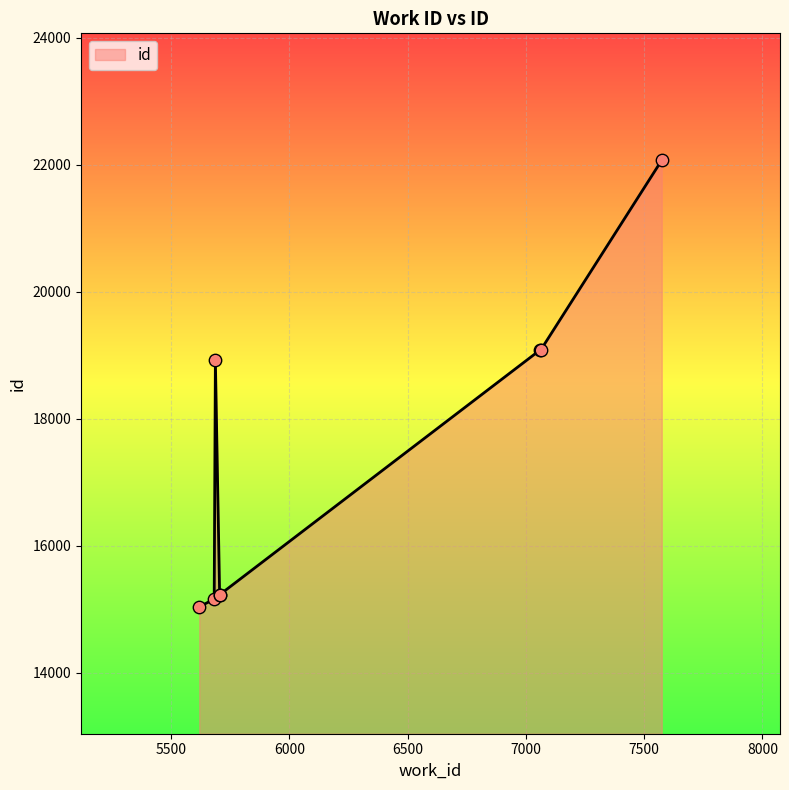

Which has a higher value, 5705 or 7574?

7574